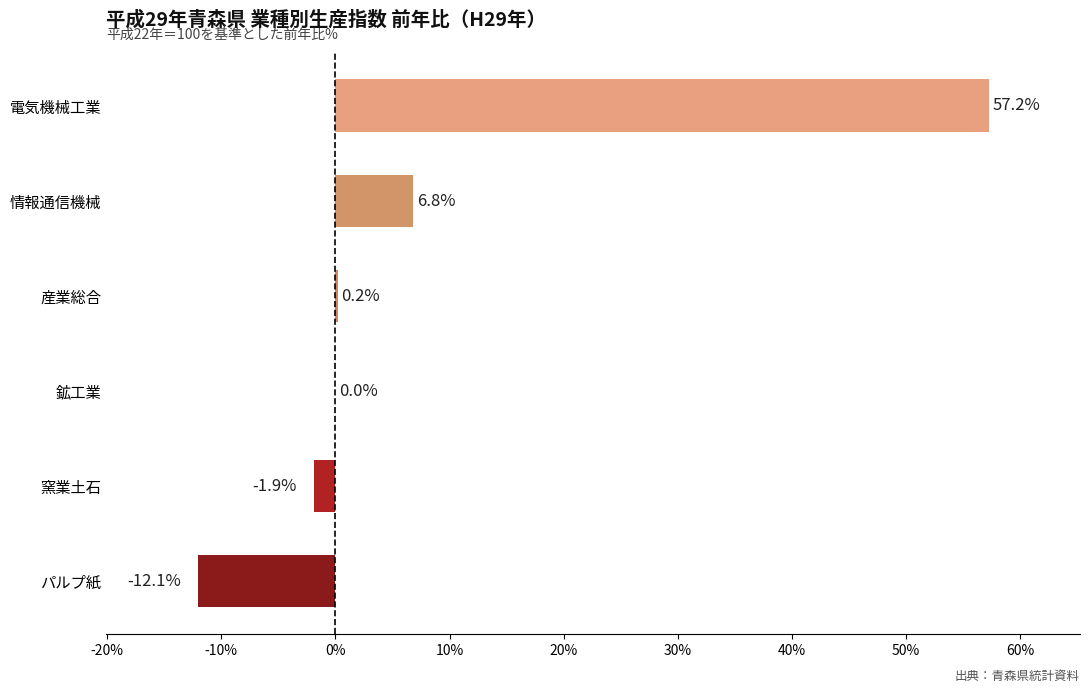

The chart shows a value of 10.7 at 情報通信機械. True or false?

False